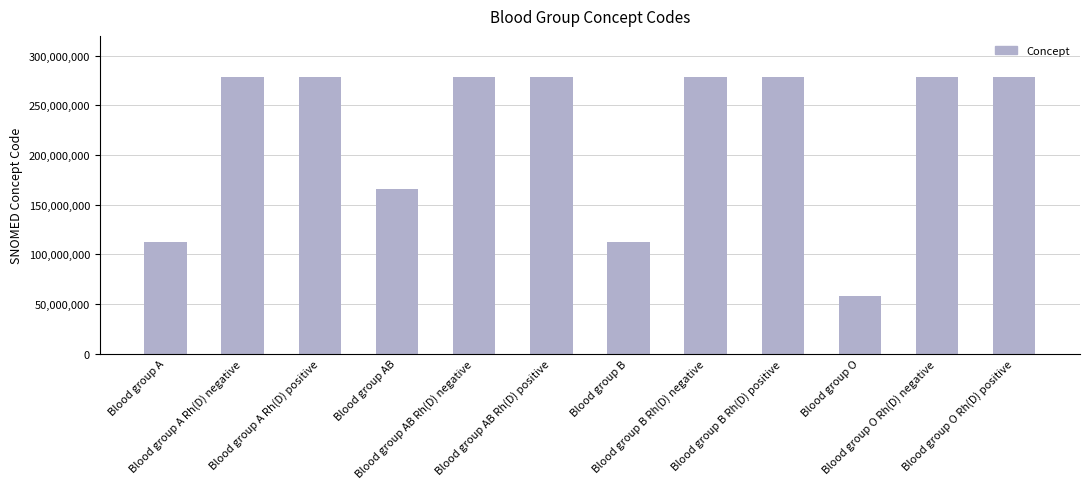

What is the value of the 5th bar from the left?

278154007